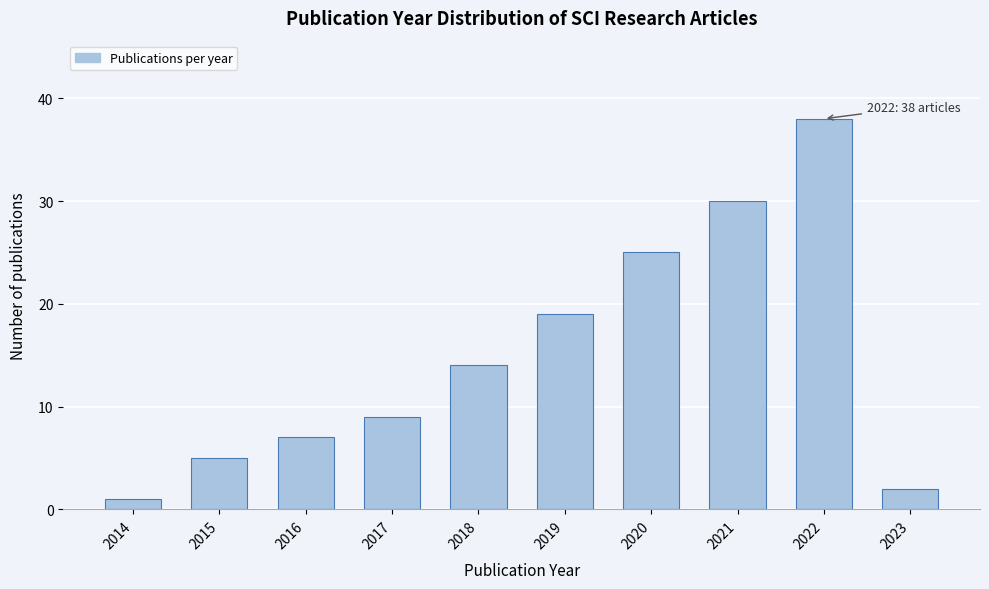

Reading right to left, transcribe all the data shown in this chart.

2023=2	2022=38	2021=30	2020=25	2019=19	2018=14	2017=9	2016=7	2015=5	2014=1